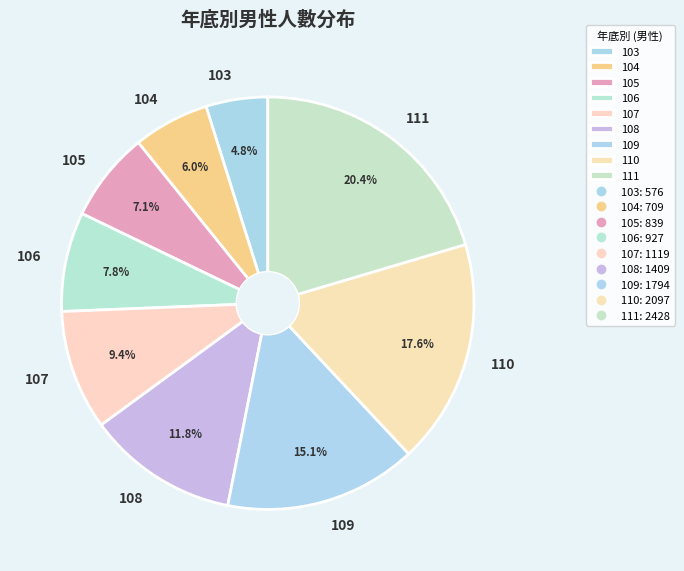

Approximately how many times larger is the value at 105 compared to 104?

1.2